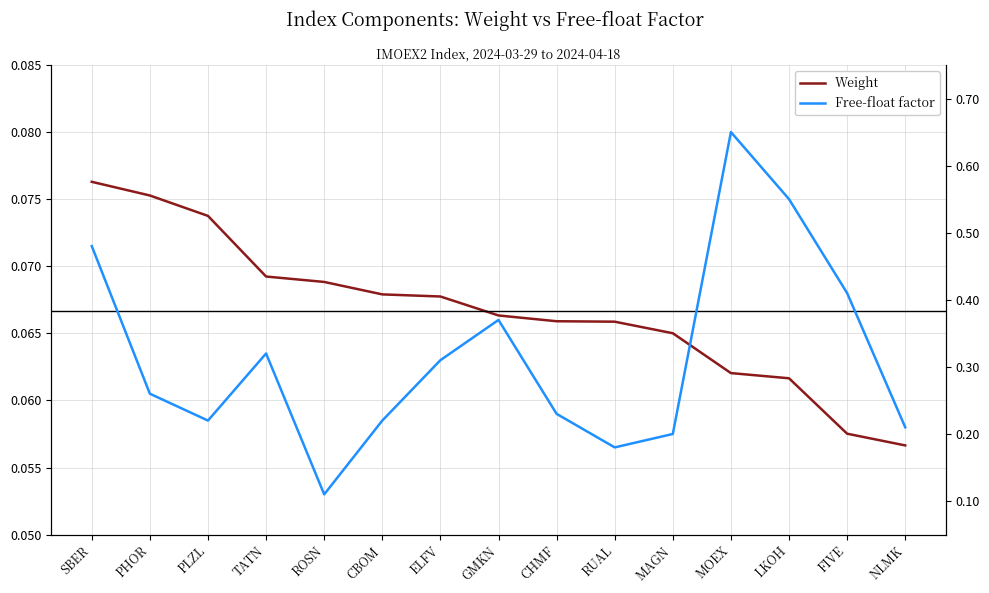

Which series has the largest total across all categories?

Free-float factor